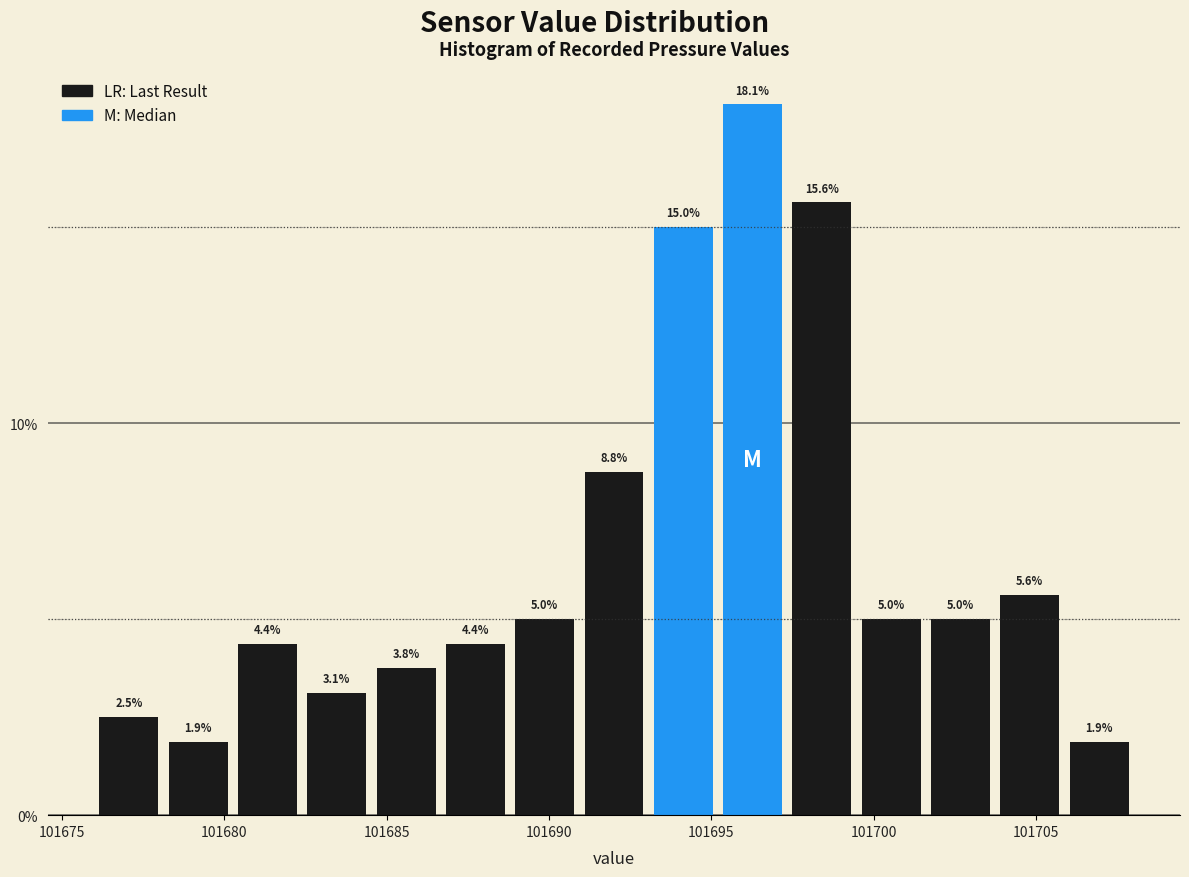

Reading left to right, list every bar in this chart as the range it spans on the x-axis followed by its height. The bar edges are not printed on the chart, so give them approximately, as read against the axis.

101676.0 to 101678.0: 2.5
101678.0 to 101680.5: 1.9
101680.5 to 101682.5: 4.4
101682.5 to 101684.5: 3.1
101684.5 to 101686.5: 3.8
101686.5 to 101689.0: 4.4
101689.0 to 101691.0: 5.0
101691.0 to 101693.0: 8.8
101693.0 to 101695.0: 15.0
101695.0 to 101697.5: 18.1
101697.5 to 101699.5: 15.6
101699.5 to 101701.5: 5.0
101701.5 to 101703.5: 5.0
101703.5 to 101706.0: 5.6
101706.0 to 101708.0: 1.9